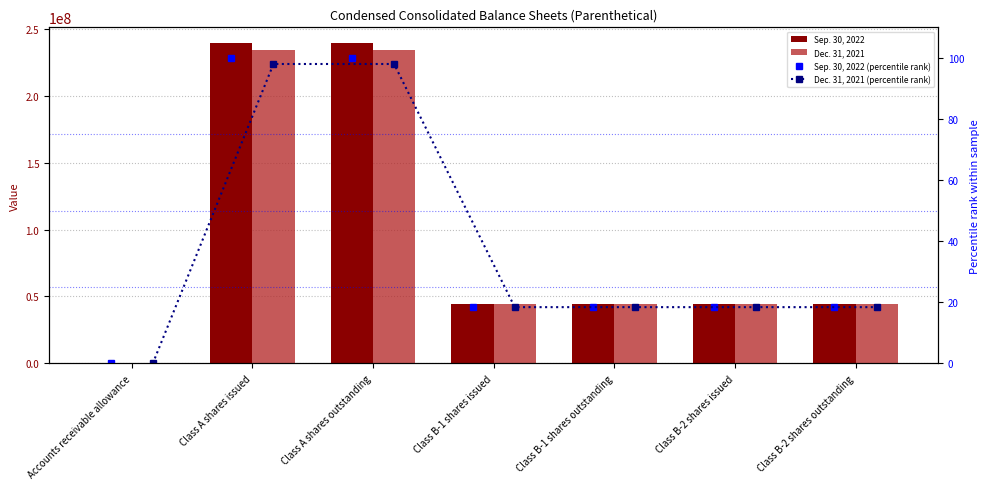

Is it true that Dec. 31, 2021 equals 86715047.9 at Class A shares issued?

False